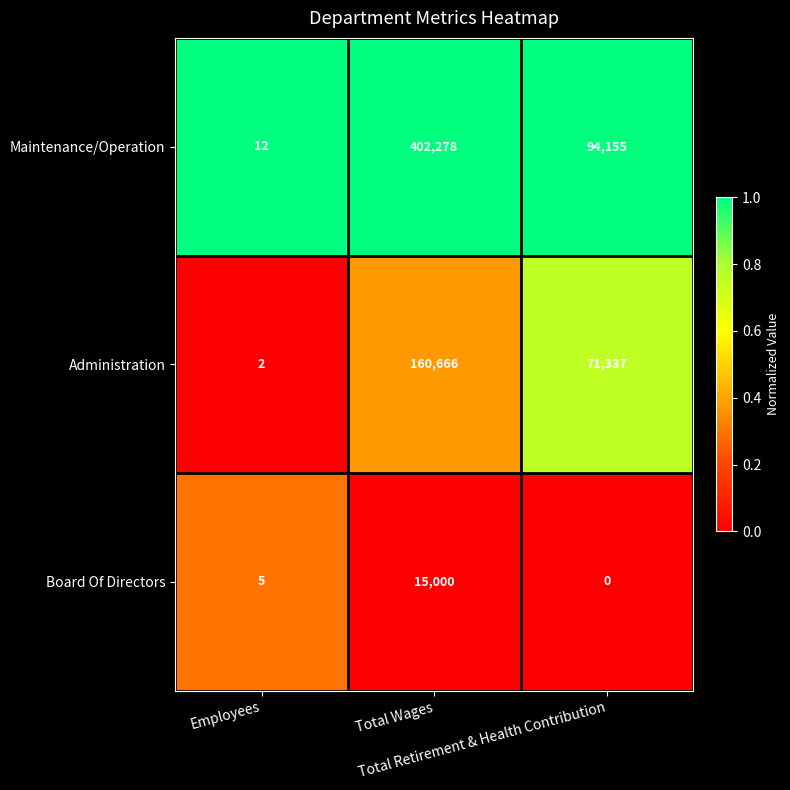

Which series has the widest spread of values?

Maintenance/Operation